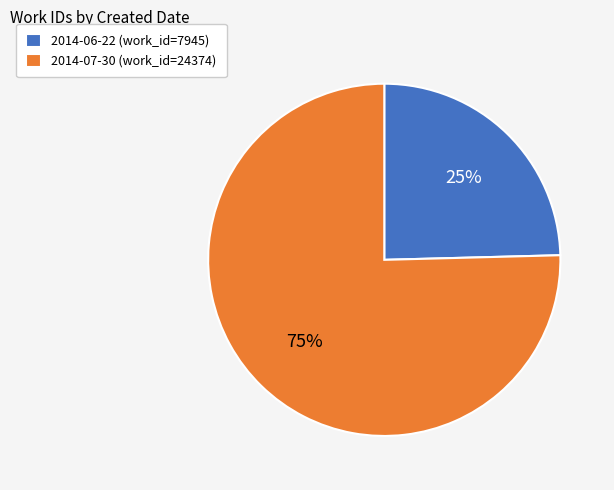

What percentage is the 2014-07-30 slice, to the nearest percent?

75%